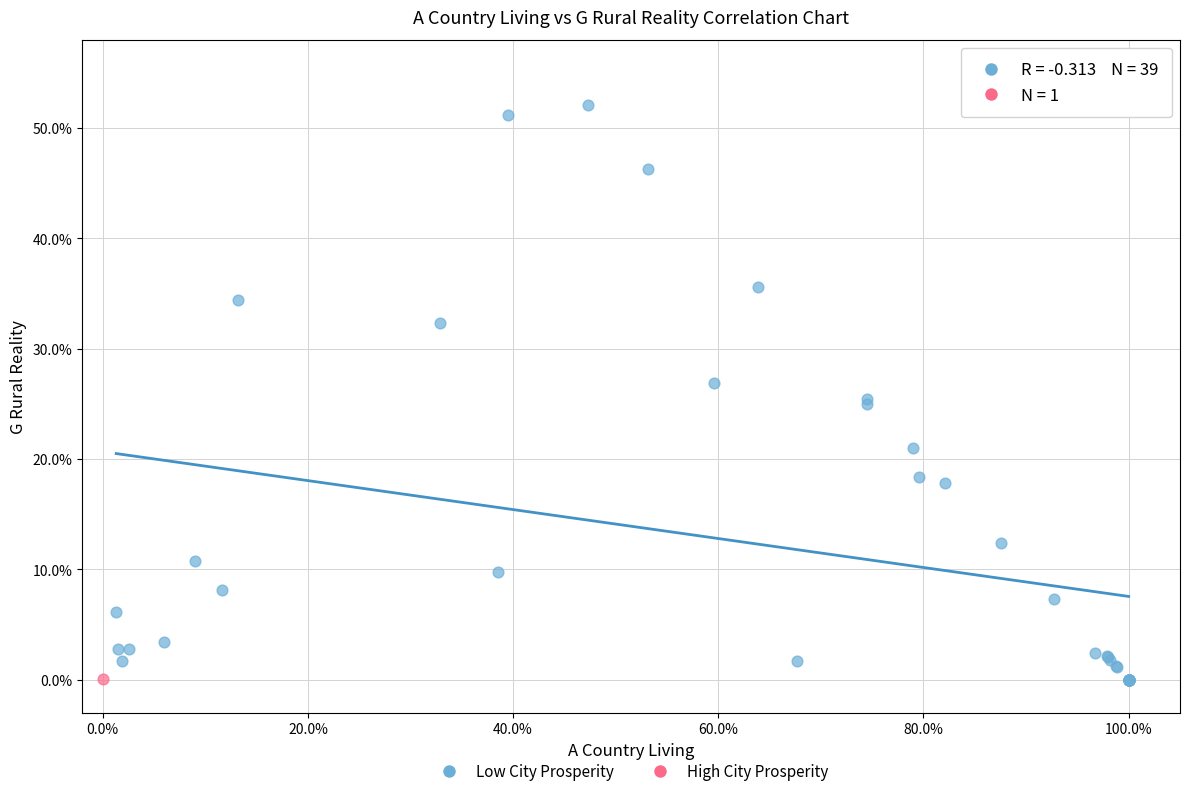

What are all the series names shown in the legend?

Low City Prosperity, High City Prosperity